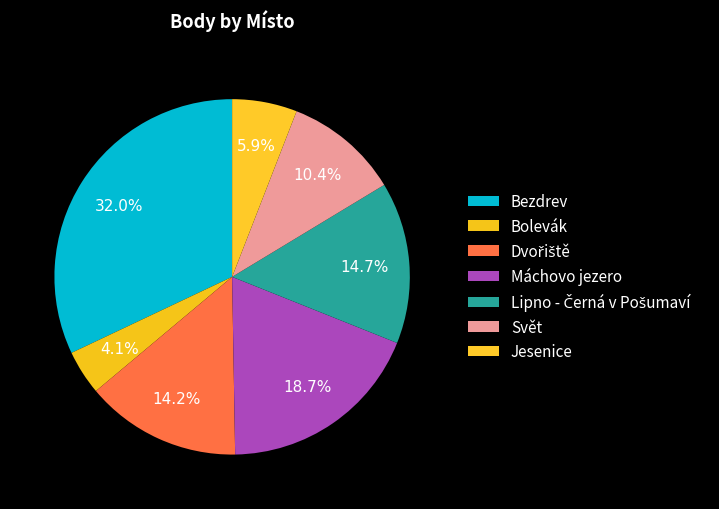

What is the ratio of the value at Svět to the value at Dvořiště?

0.7